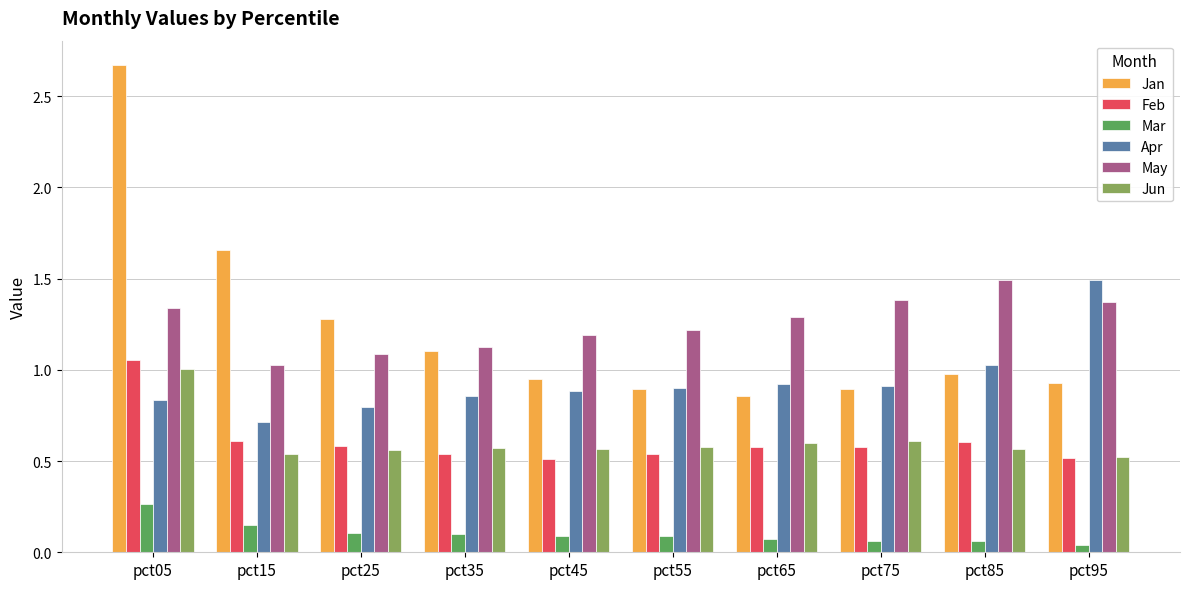

How many data points does each series have?

10